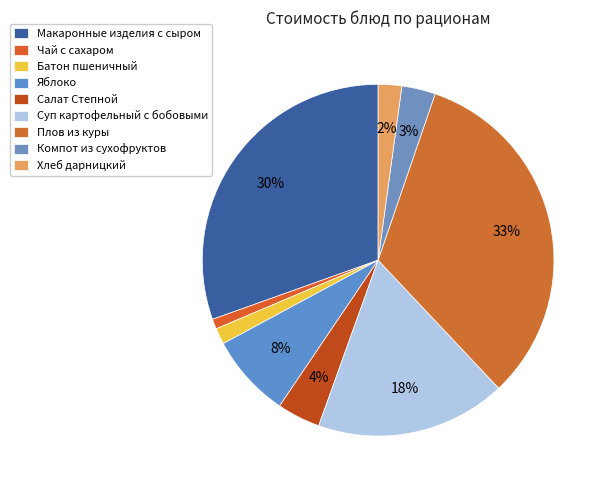

Rank the categories by value from lowest to highest.

Чай с сахаром, Батон пшеничный, Хлеб дарницкий, Компот из сухофруктов, Салат Степной, яблоко, Суп картофельный с бобовыми, Макаронные изделия отварные с сыром, Плов из куры